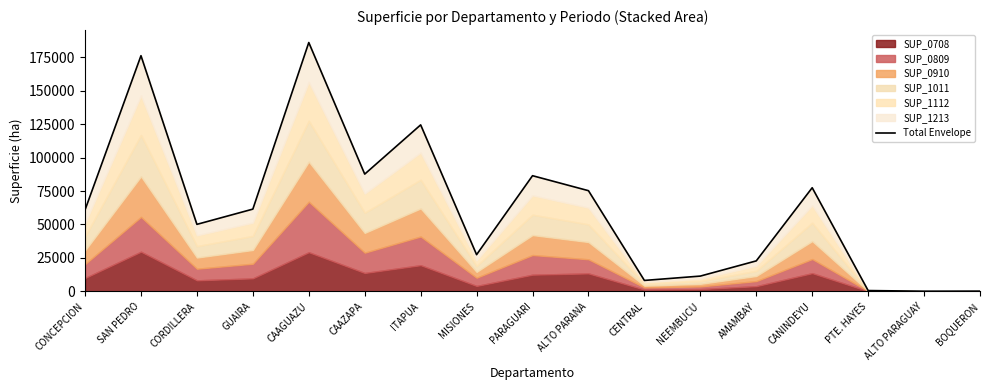

What value does the data have at CORDILLERA?

50082